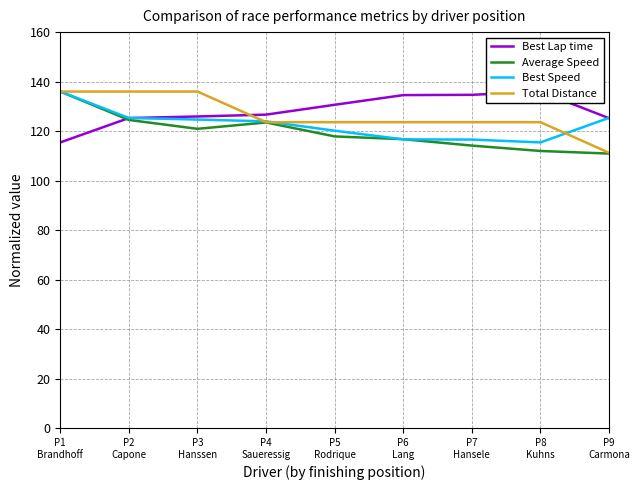

Rank the series at P7
Hansele from highest to lowest value.

Best Lap time, Total Distance, Best Speed, Average Speed